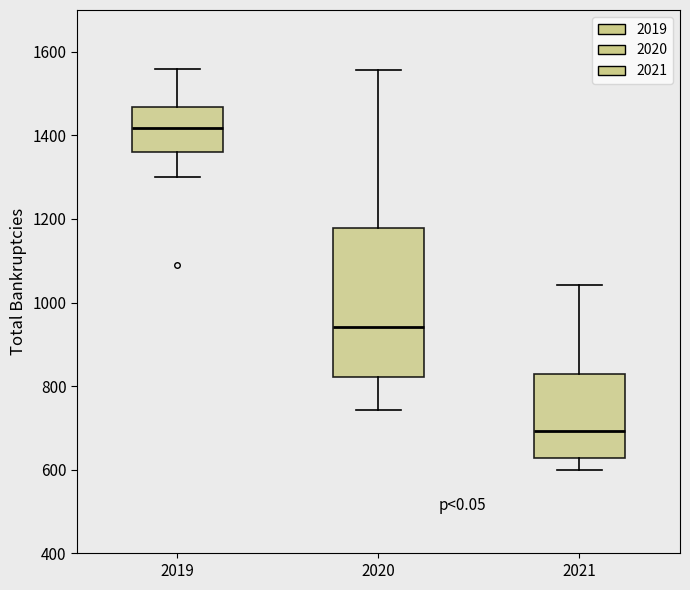

Reading left to right, read every box against the y-axis: the position of its median line, the range the box covers, and the ends of its whiskers. The values are not printed on the chart, so give them approximately, as read against the axis.

2019: median 1420, box 1360 to 1460, whiskers 1300 to 1560
2020: median 940, box 820 to 1180, whiskers 740 to 1560
2021: median 700, box 620 to 820, whiskers 600 to 1040